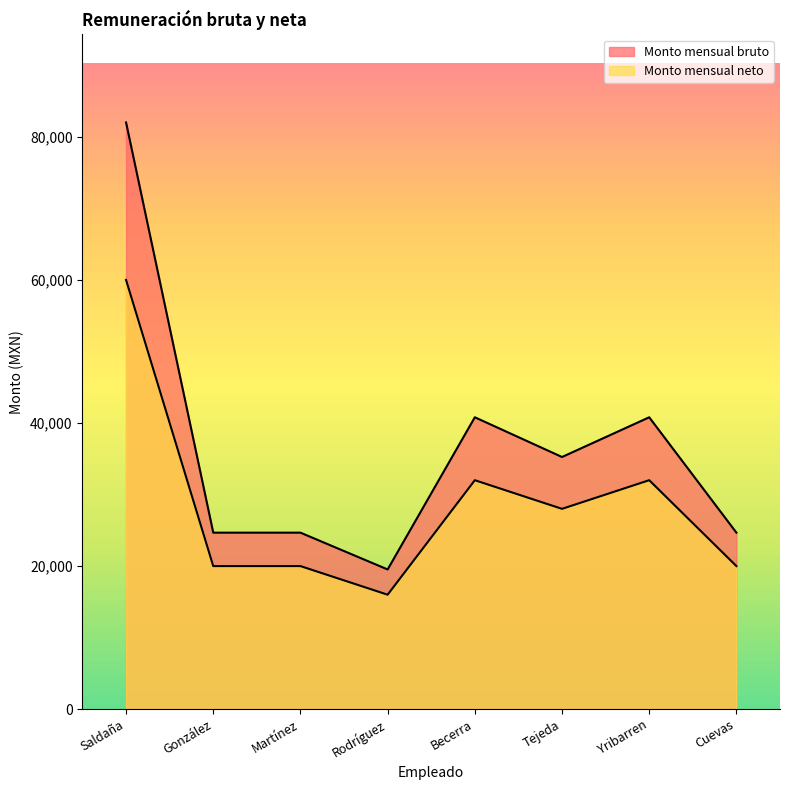

List the series in order of their overall mean, highest first.

Monto mensual bruto, Monto mensual neto